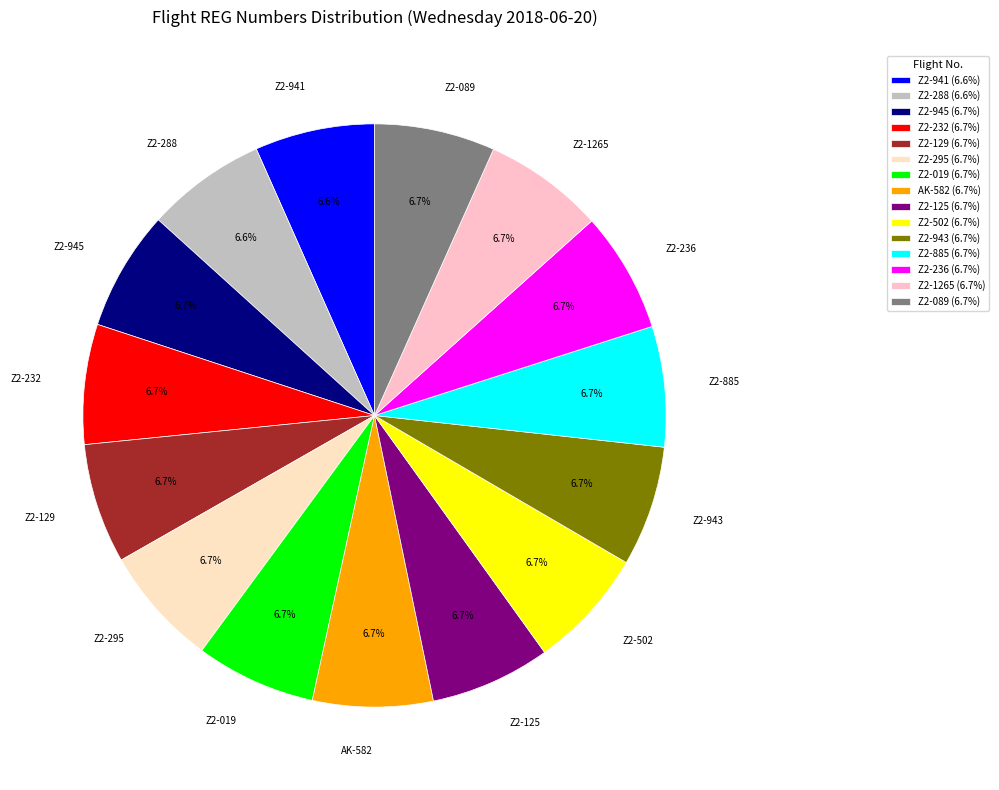

What percentage do Z2-502 and Z2-288 together represent?

13.3%